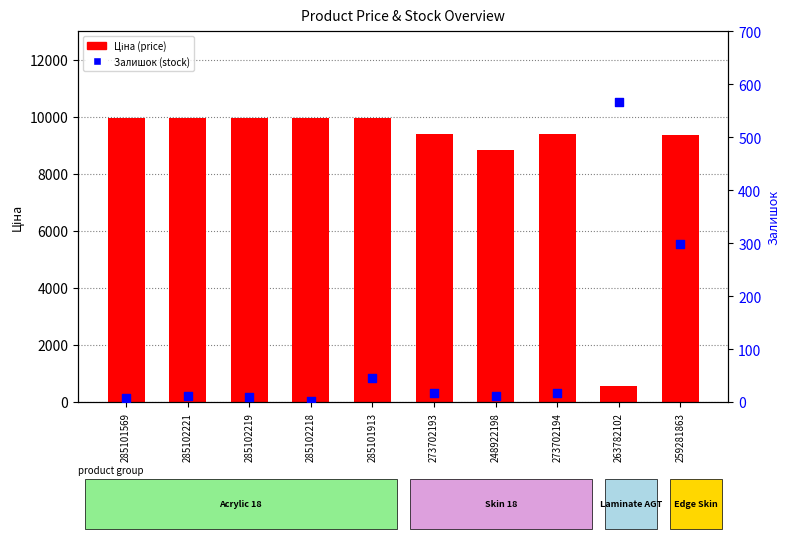

Is the value of Ціна (price) at 263782102 greater than the value of Залишок (stock) at 285101913?

Yes